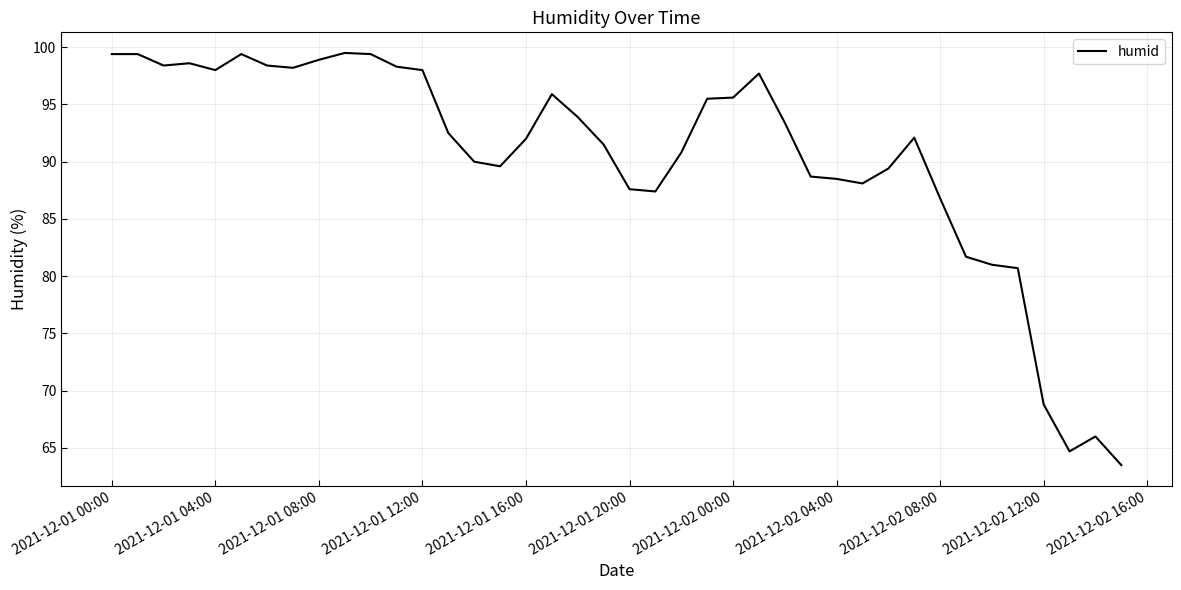

What is the difference between the maximum and minimum values?

36.0